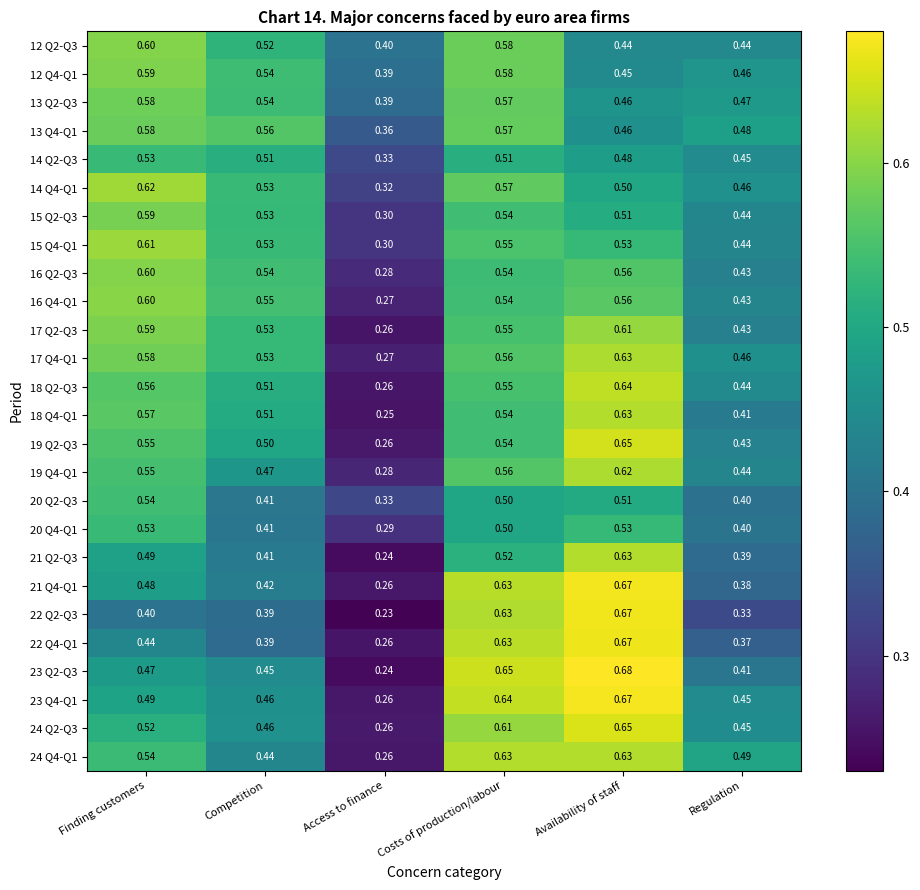

At which label does 23 Q4-Q1 reach its minimum?

Access to finance